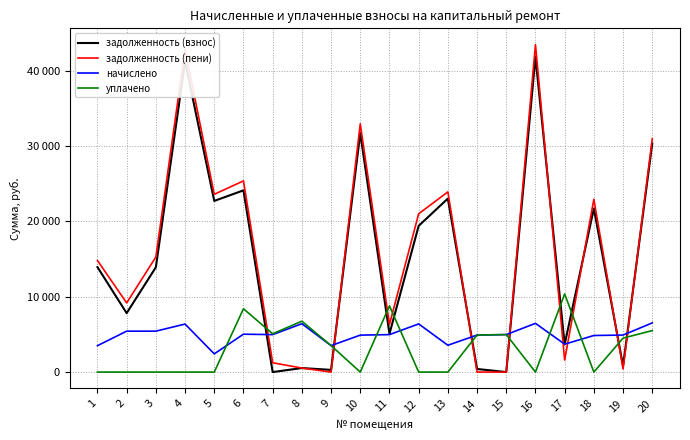

True or false: начислено and уплачено cross at least once.

True